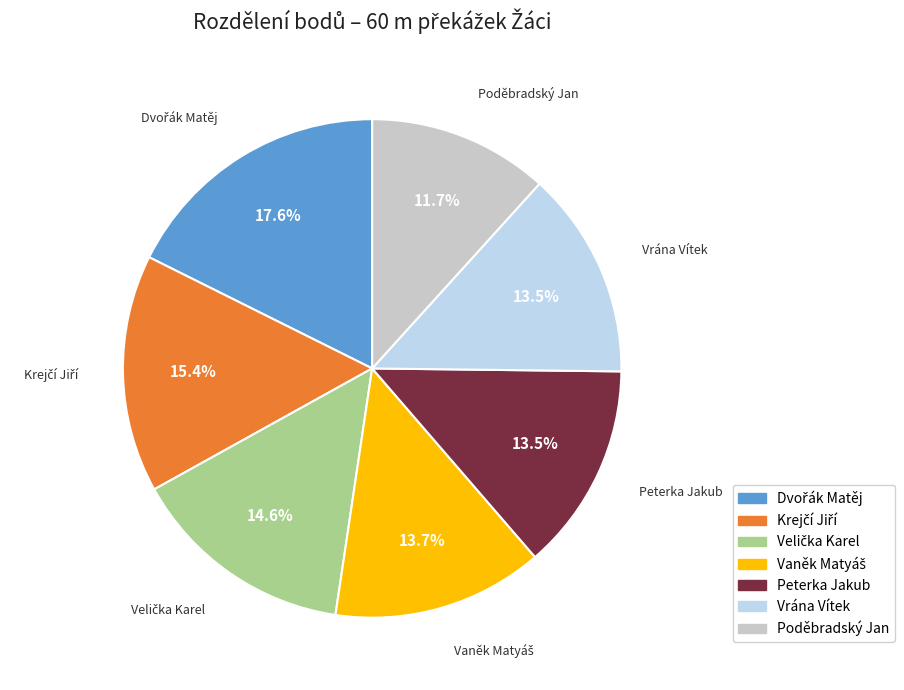

Approximately how many times larger is the value at Vrána Vítek compared to Peterka Jakub?

1.0